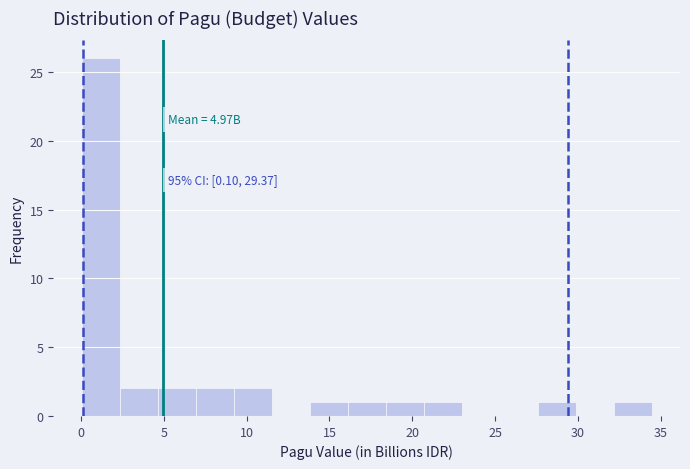

Which range on the x-axis has the tallest bar?

0.0 to 2.5